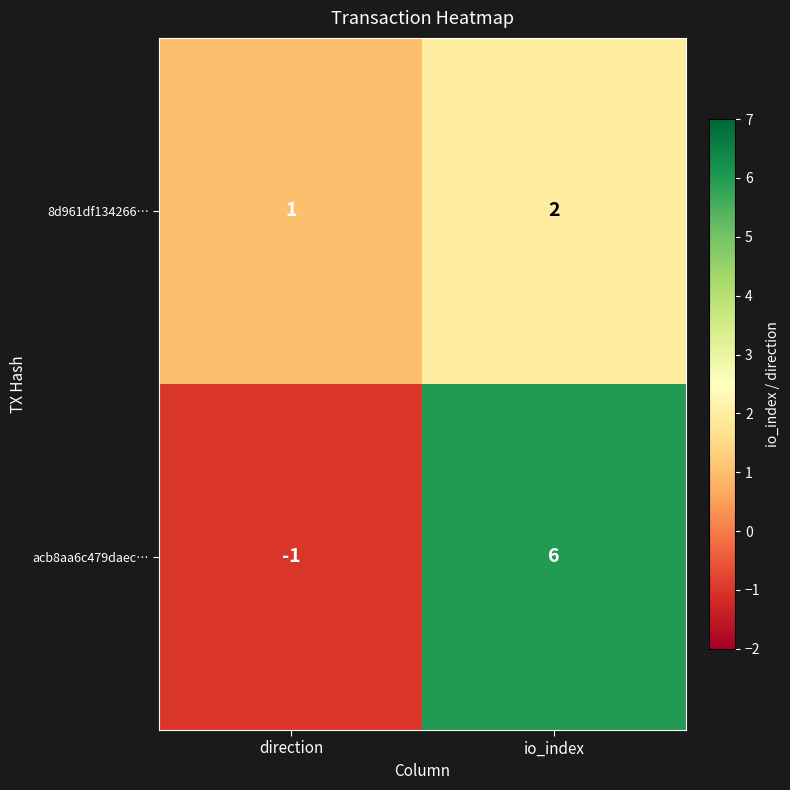

At how many categories does at least one series exceed 0?

2